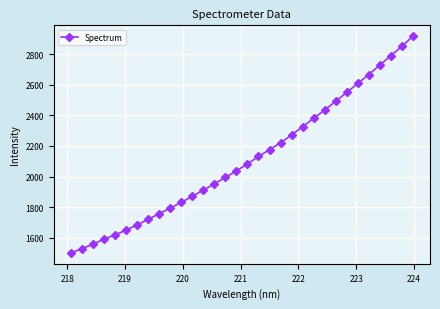

How many lines are shown in the chart?

1